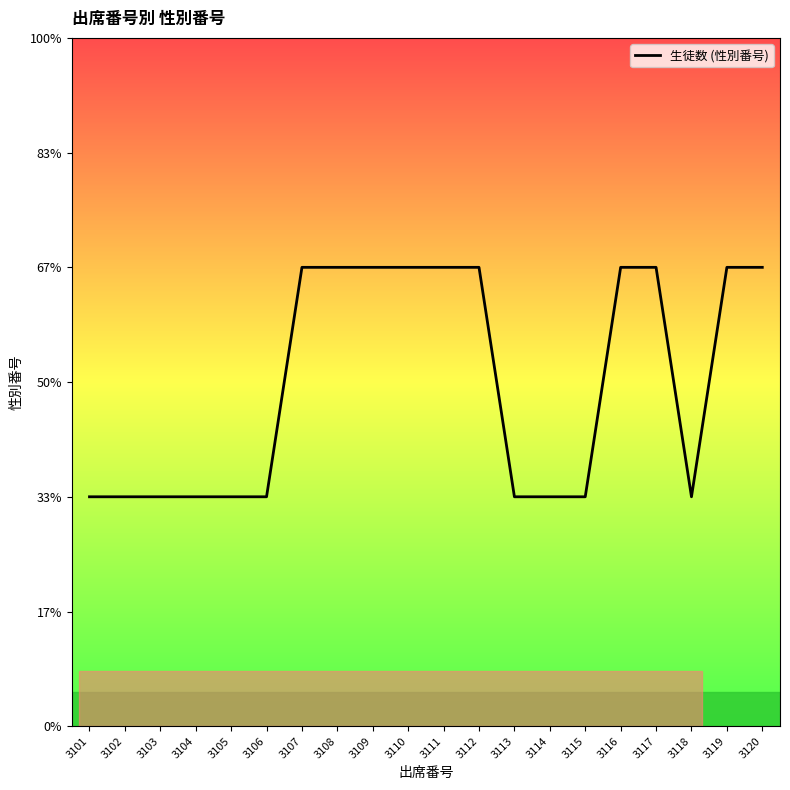

True or false: the data shows 1 at 3112.

False